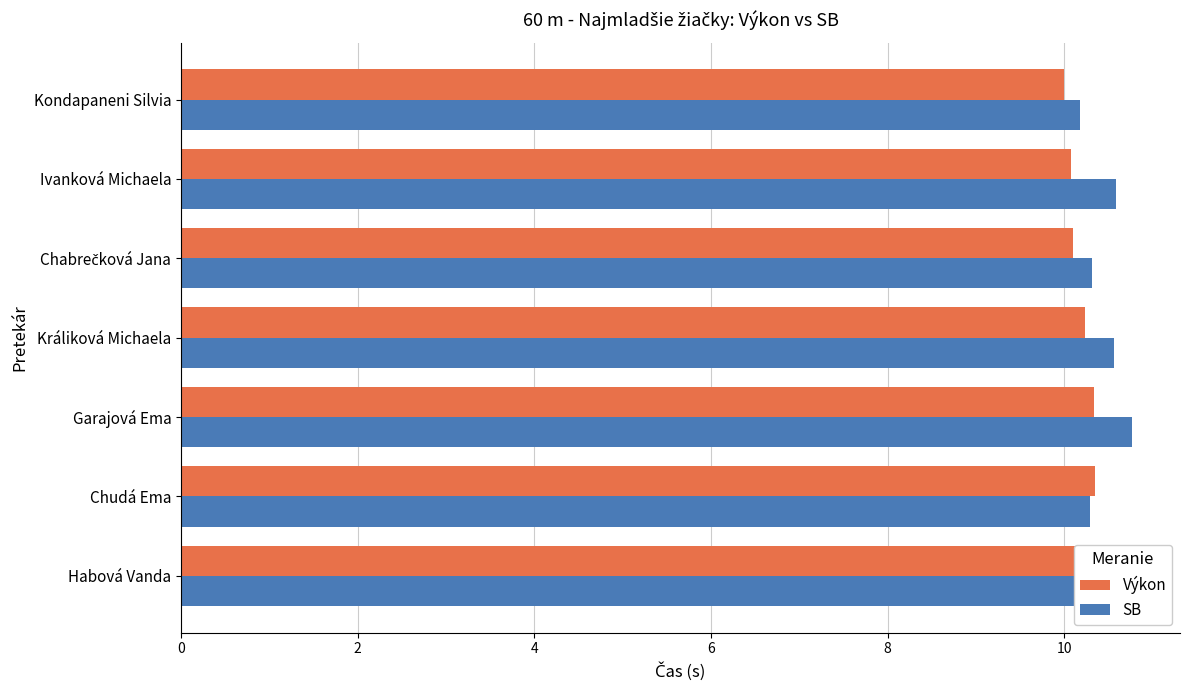

Are the bars horizontal?

Yes